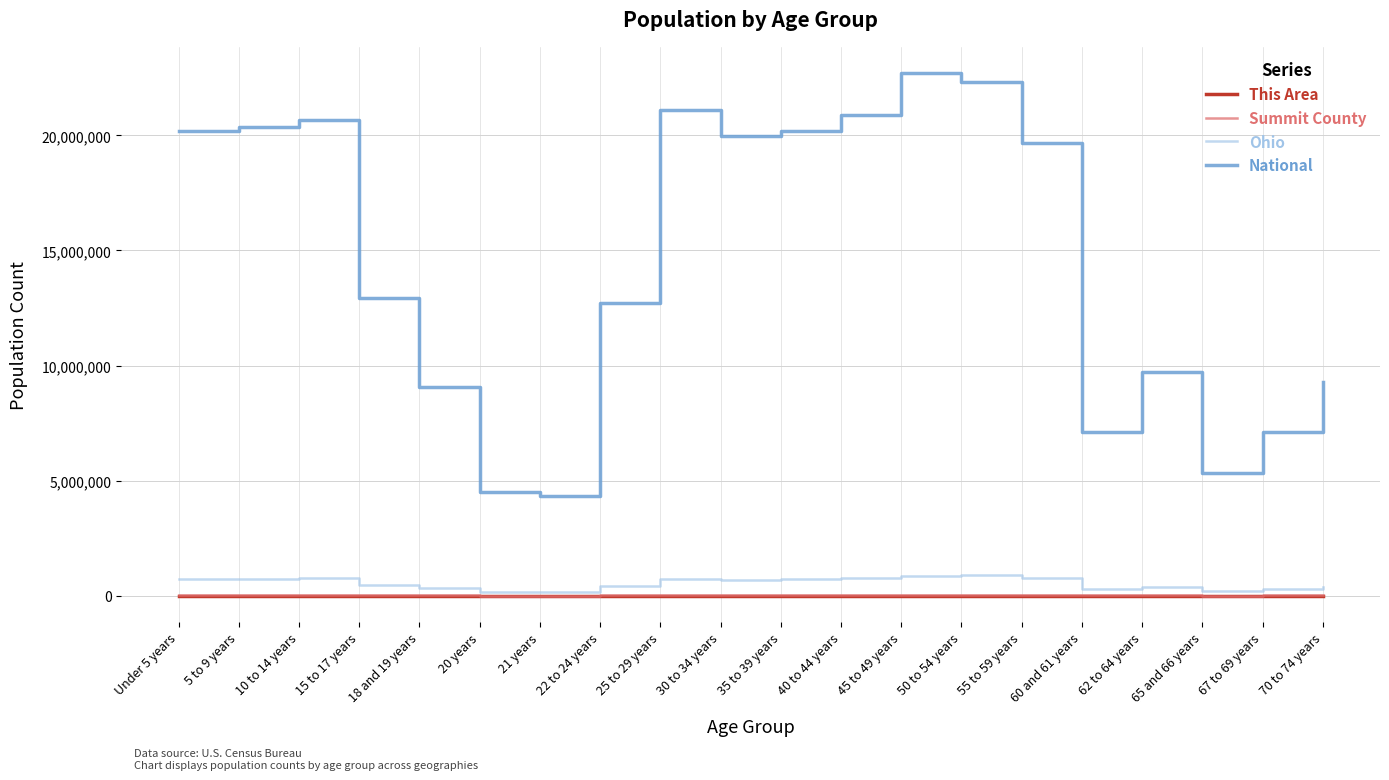

What is the difference between the second highest and second lowest values in the Ohio series?

691148